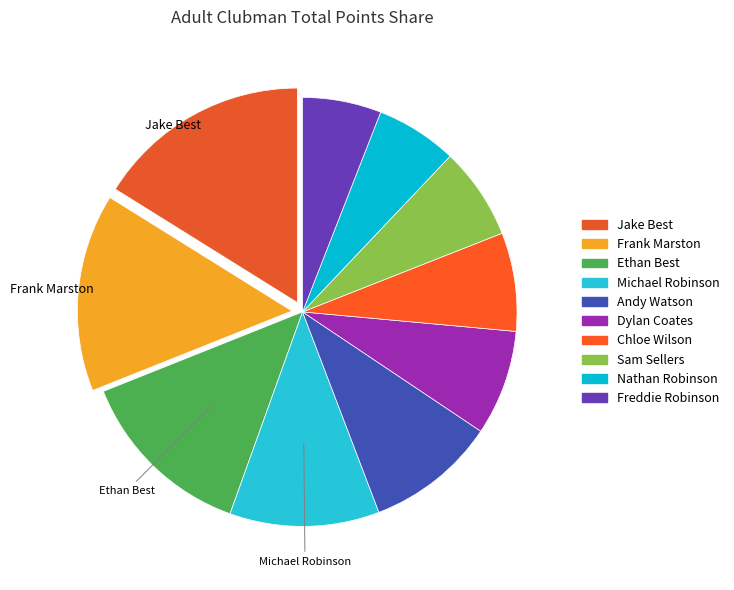

Between Sam Sellers and Jake Best, which is larger?

Jake Best